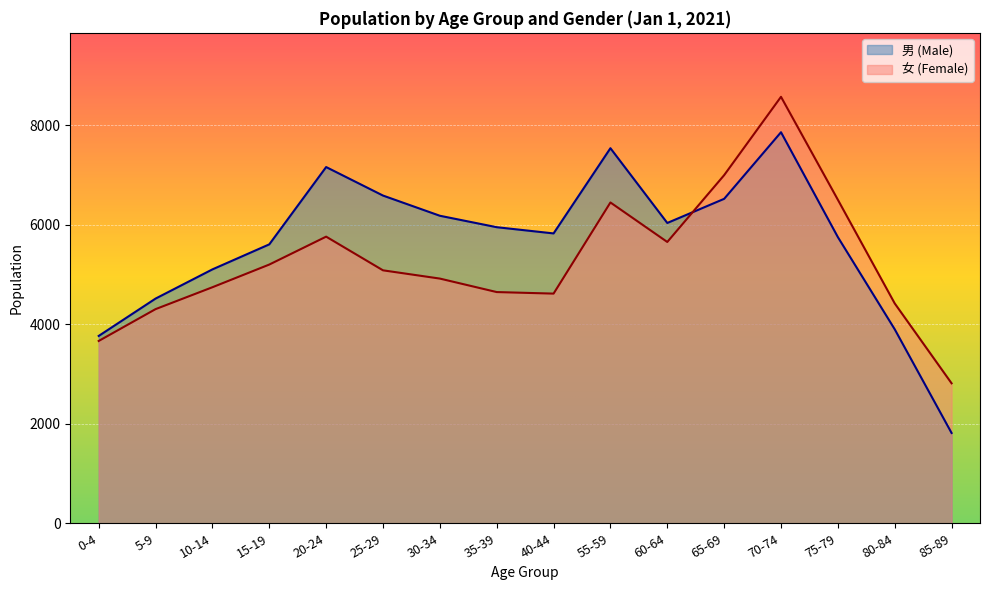

How many series are shown in this chart?

2